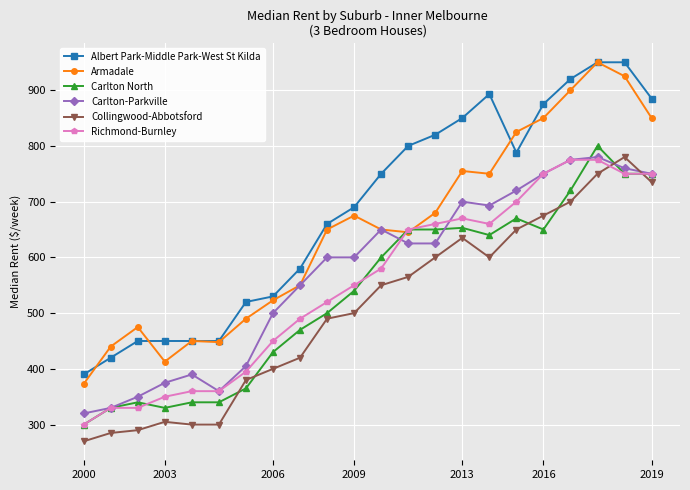

Which series has the largest total across all categories?

Albert Park-Middle Park-West St Kilda